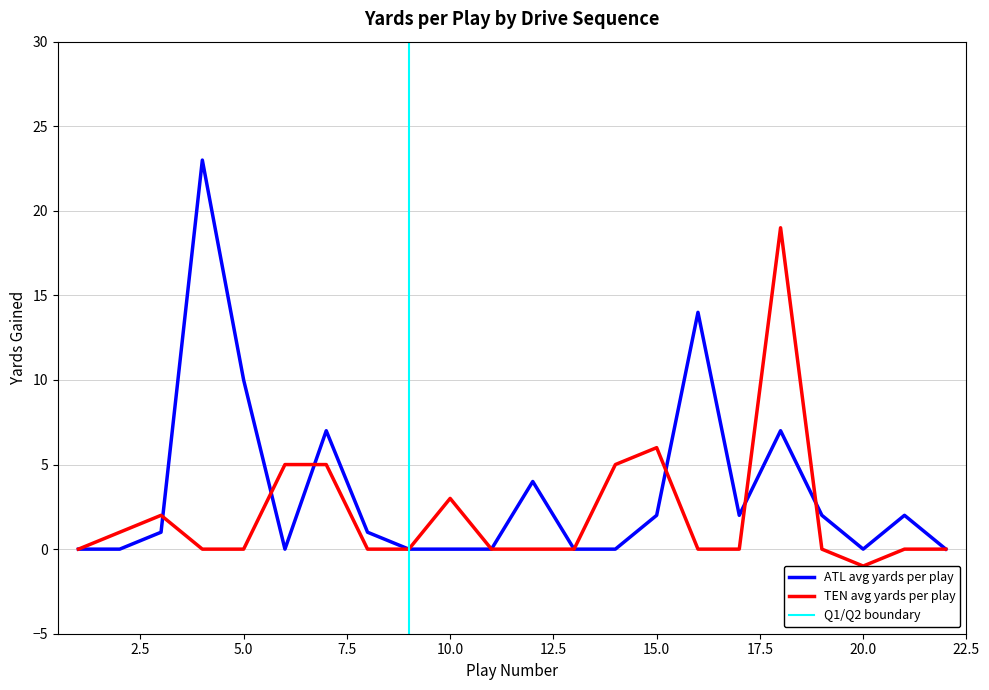

Reading left to right, list all the values displayed in this chart.

ATL avg yards per play: 1=0	2=0	3=1	4=23	5=10	6=0	7=7	8=1	9=0	10=0	11=0	12=4	13=0	14=0	15=2	16=14	17=2	18=7	19=2	20=0	21=2	22=0
TEN avg yards per play: 1=0	2=1	3=2	4=0	5=0	6=5	7=5	8=0	9=0	10=3	11=0	12=0	13=0	14=5	15=6	16=0	17=0	18=19	19=0	20=-1	21=0	22=0